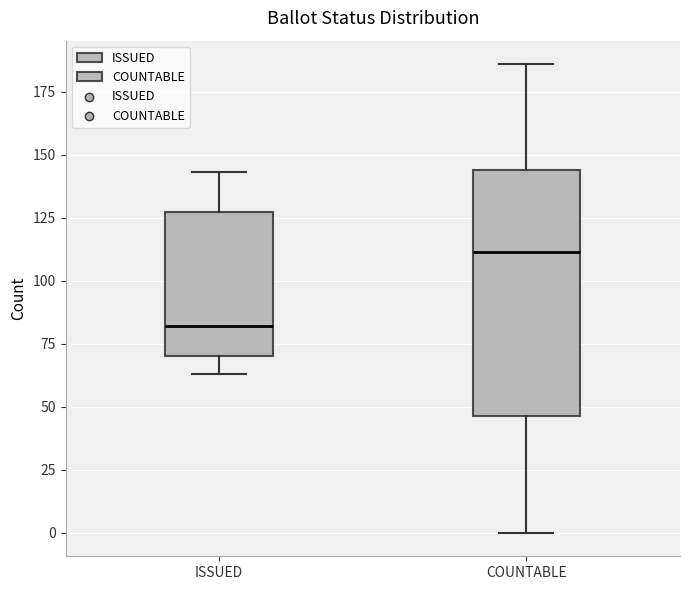

Reading left to right, transcribe this box plot: for each box, give where its median line is, the range the box spans, and where its two whiskers end, as read against the y-axis. The values are not printed on the chart, so give them approximately, as read against the axis.

ISSUED: median 80, box 70 to 130, whiskers 65 to 145
COUNTABLE: median 110, box 45 to 145, whiskers 0 to 185